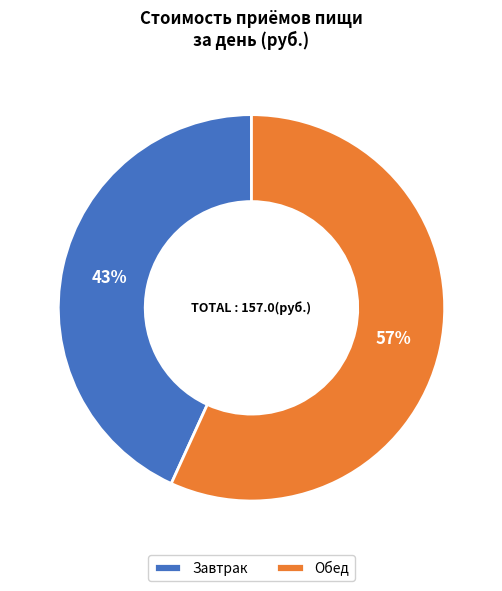

What percentage is the Обед slice, to the nearest percent?

57%